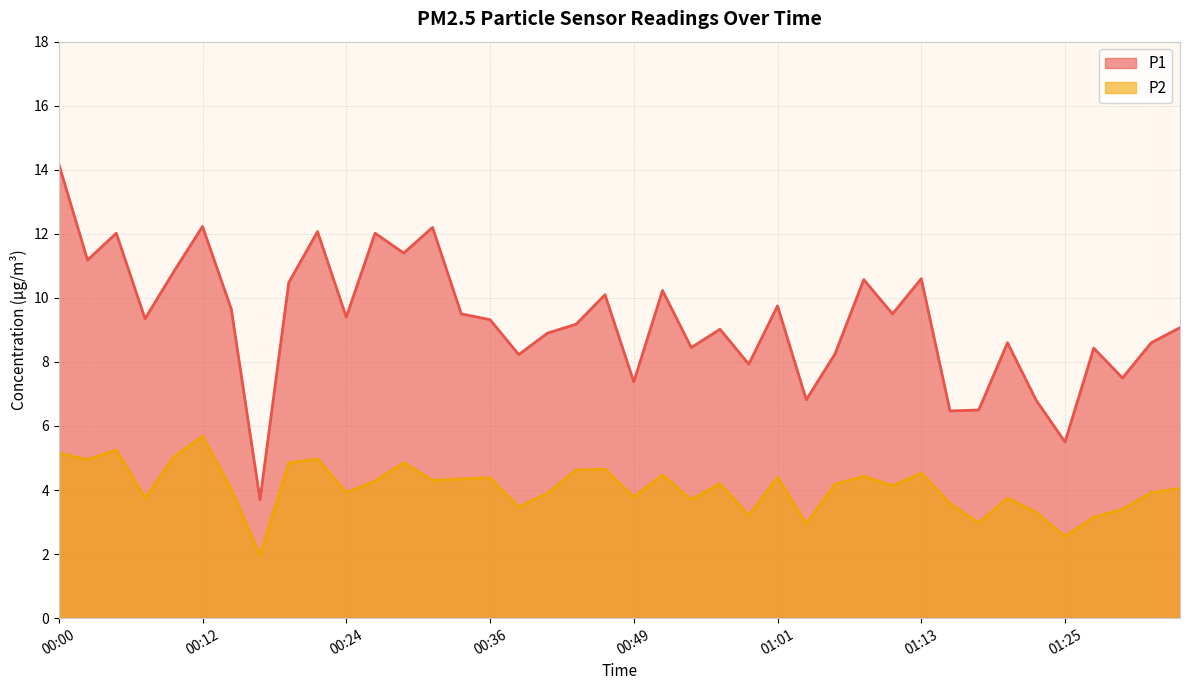

True or false: P1 and P2 intersect in this chart.

False